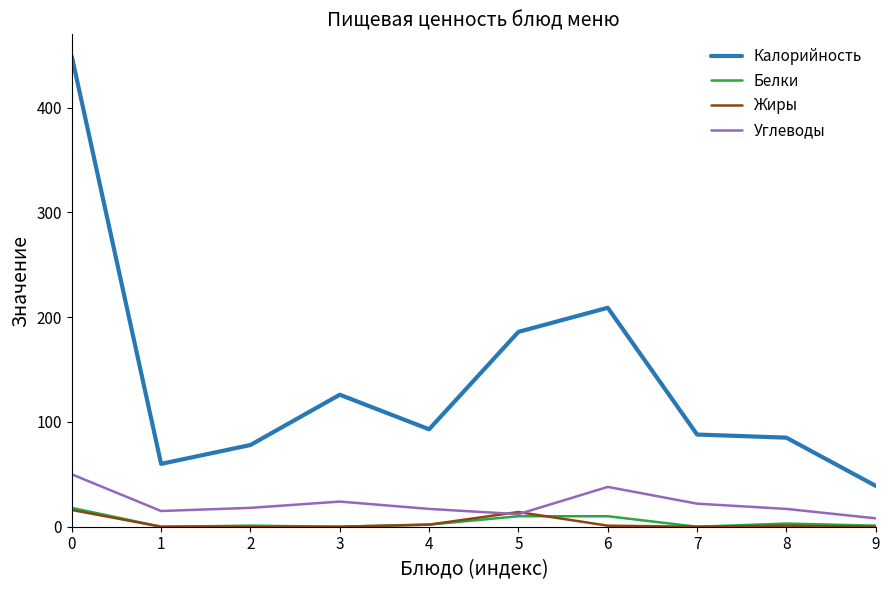

True or false: Калорийность and Жиры cross at least once.

False